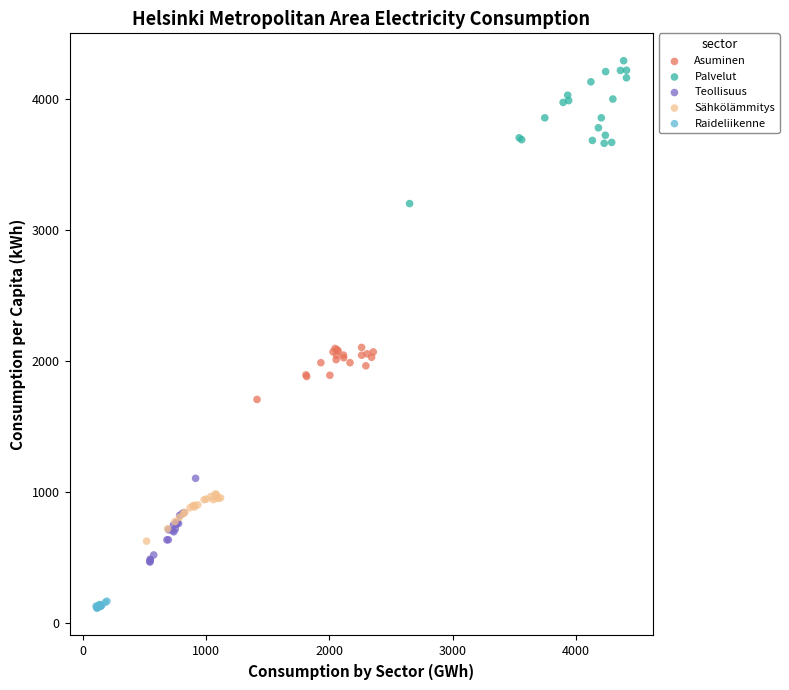

Which series reaches the maximum Y coordinate?

Palvelut